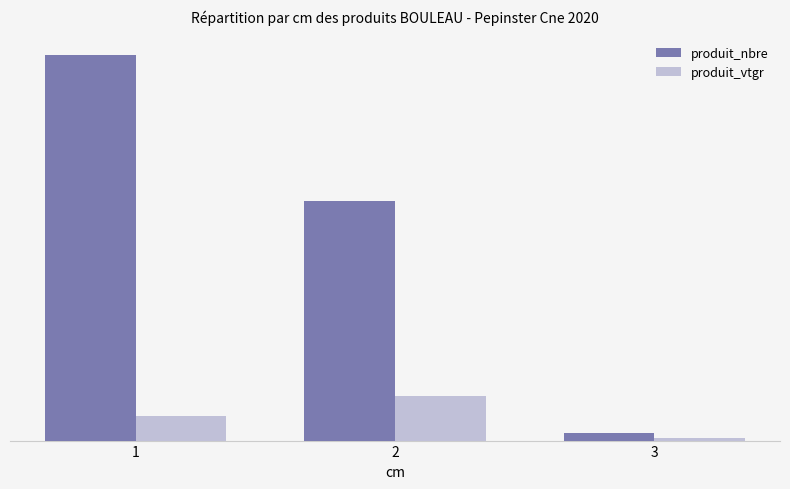

Where does the produit_vtgr series first go above 6?

1